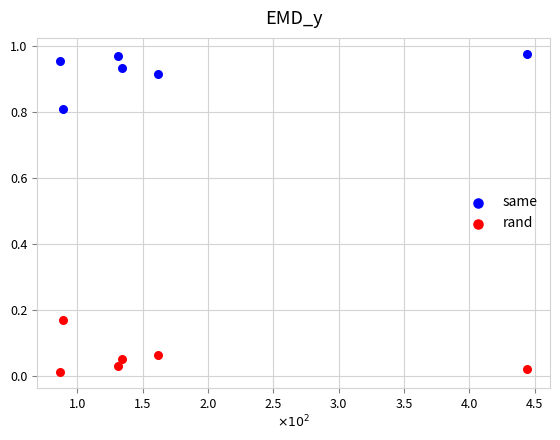

Across all data points, what is the average X value?

174.5